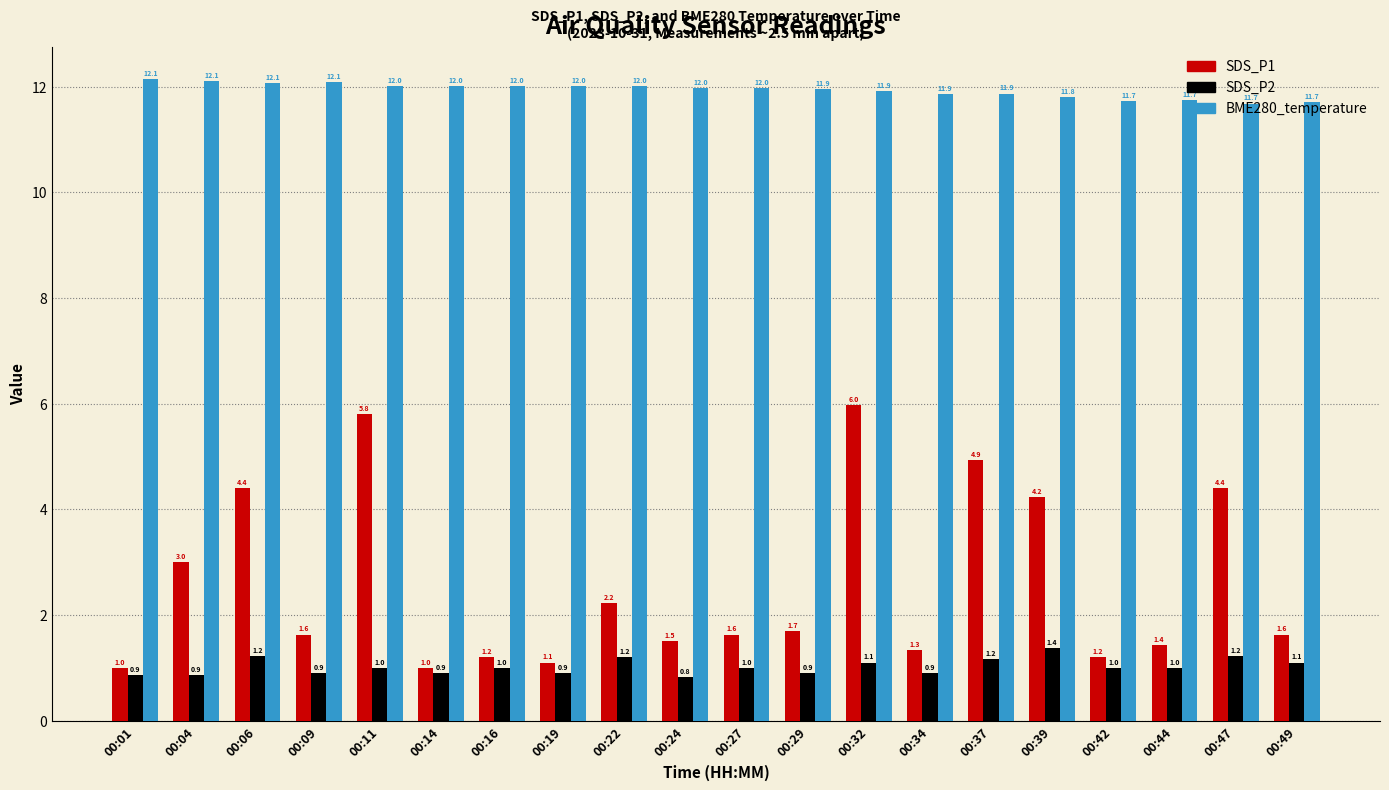

What are all the series names shown in the legend?

SDS_P1, SDS_P2, BME280_temperature